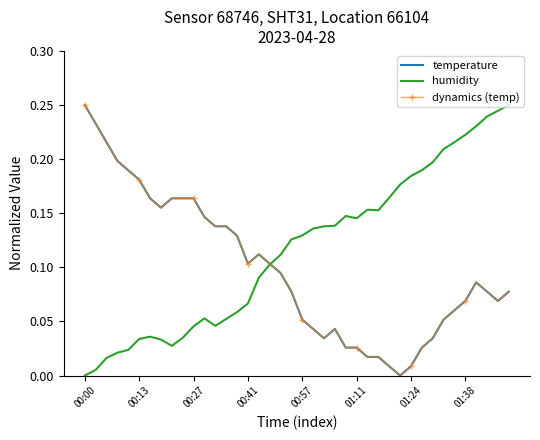

What is the label of the 3rd point from the left?

00:27